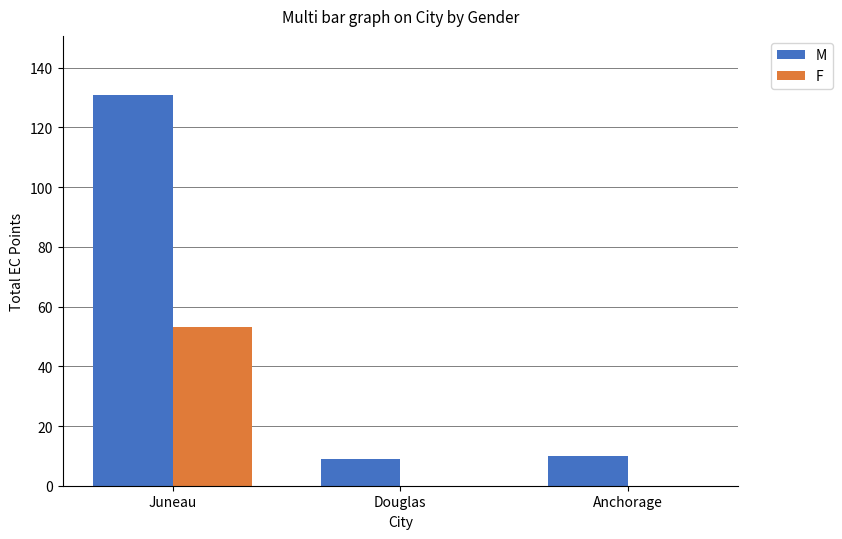

How many groups of bars are there?

3